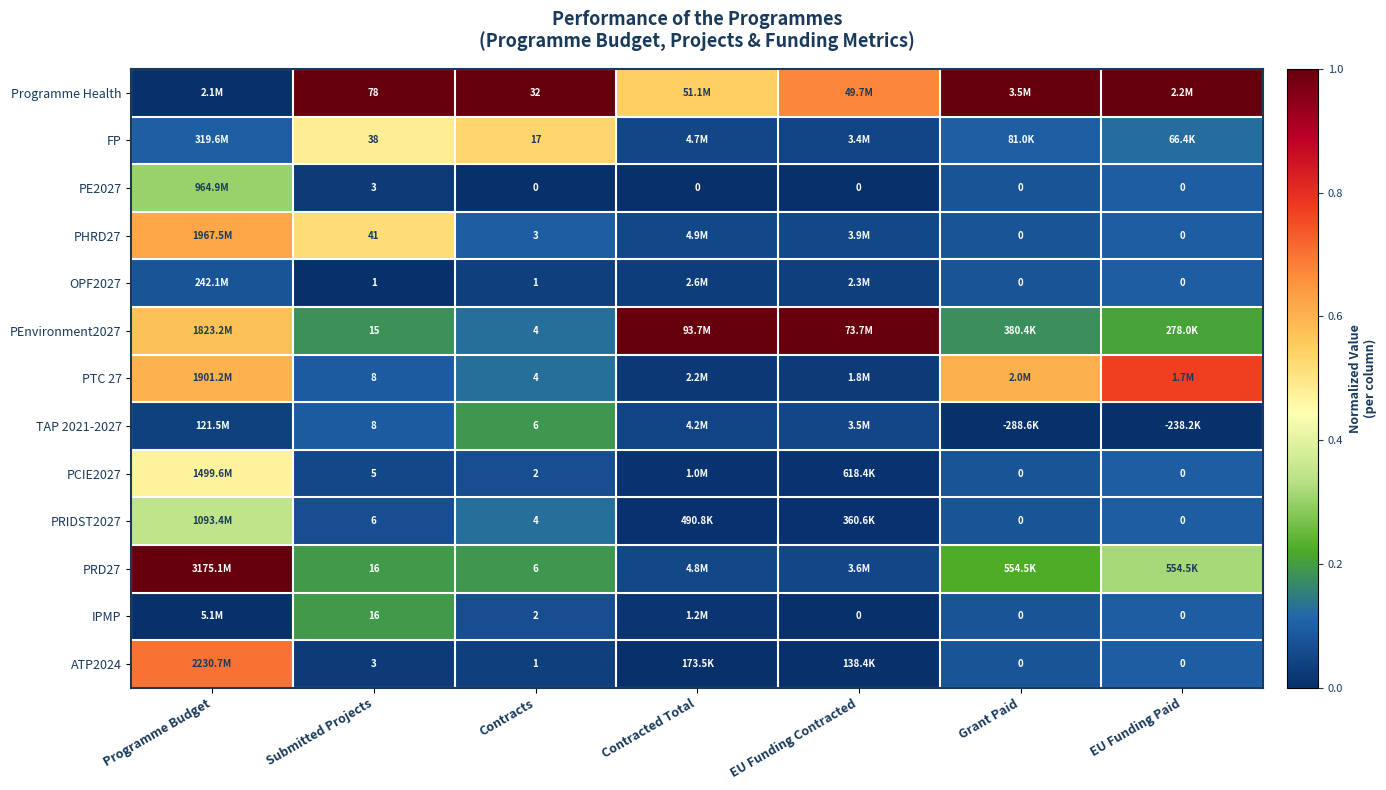

What is the sum of the PHRD27 values at Grant Paid and EU Funding Contracted?

0.1